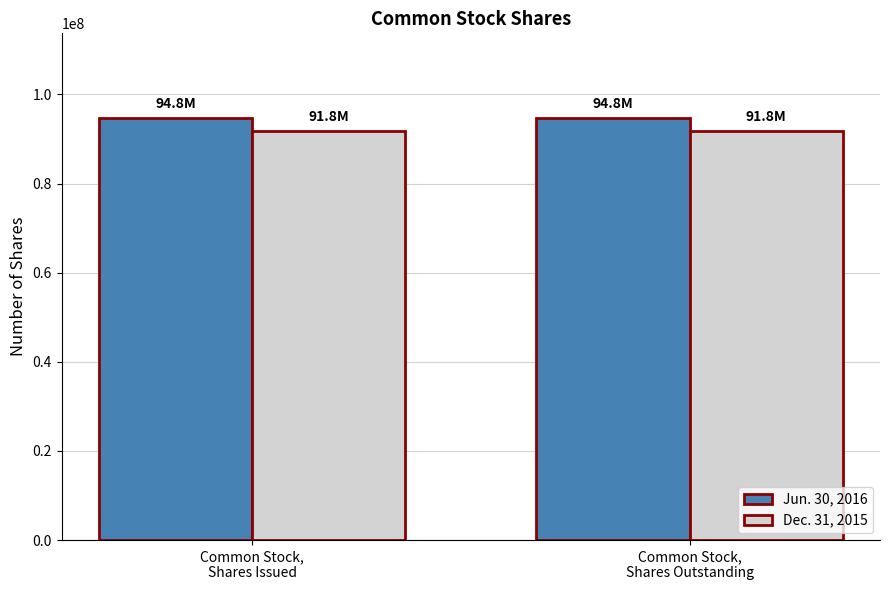

What is the label of the 2nd bar from the right?

Common Stock,
Shares Issued